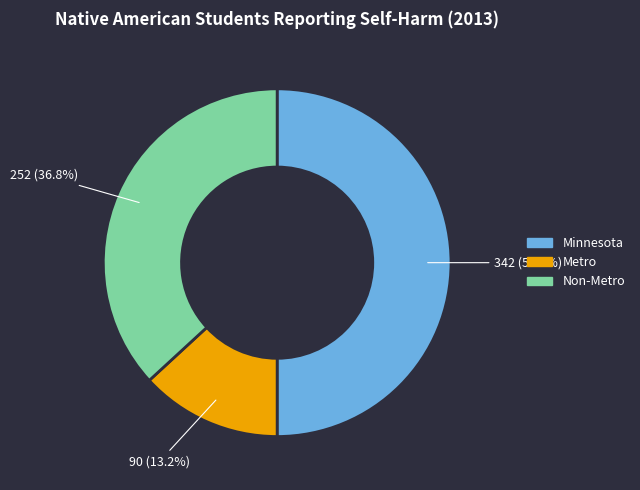

Rank the categories by value from highest to lowest.

Minnesota, Non-Metro, Metro